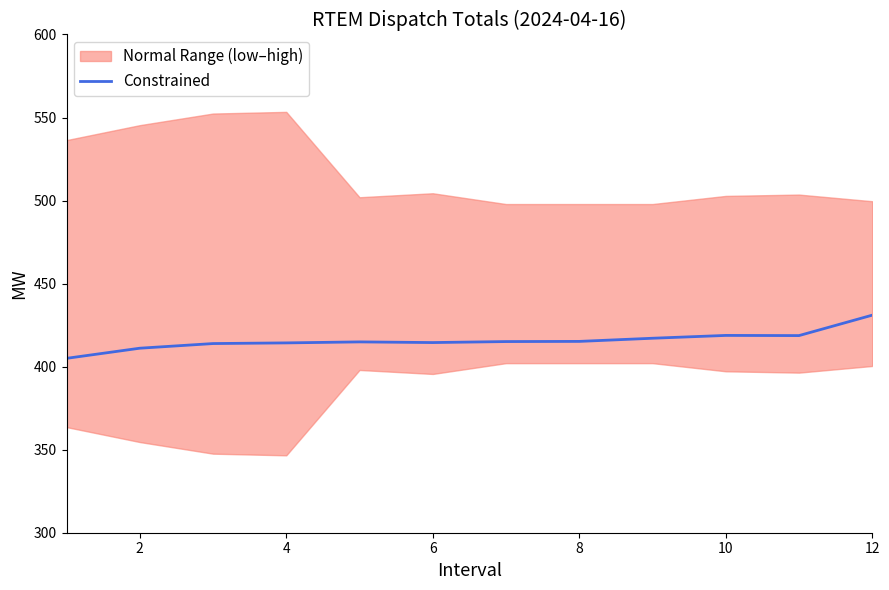

At which label does Constrained reach its peak?

12